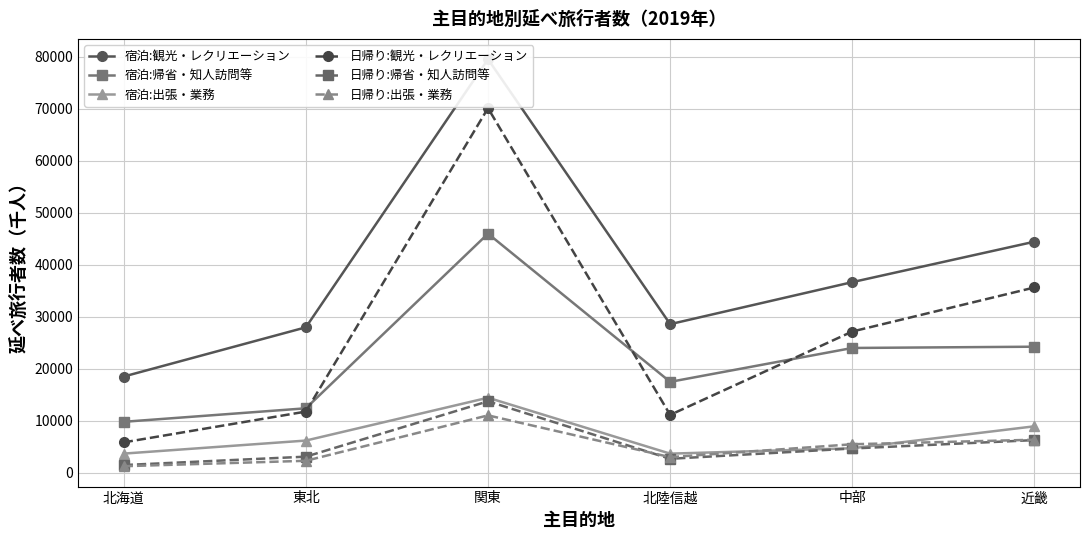

At which label does 宿泊:観光・レクリエーション reach its peak?

関東